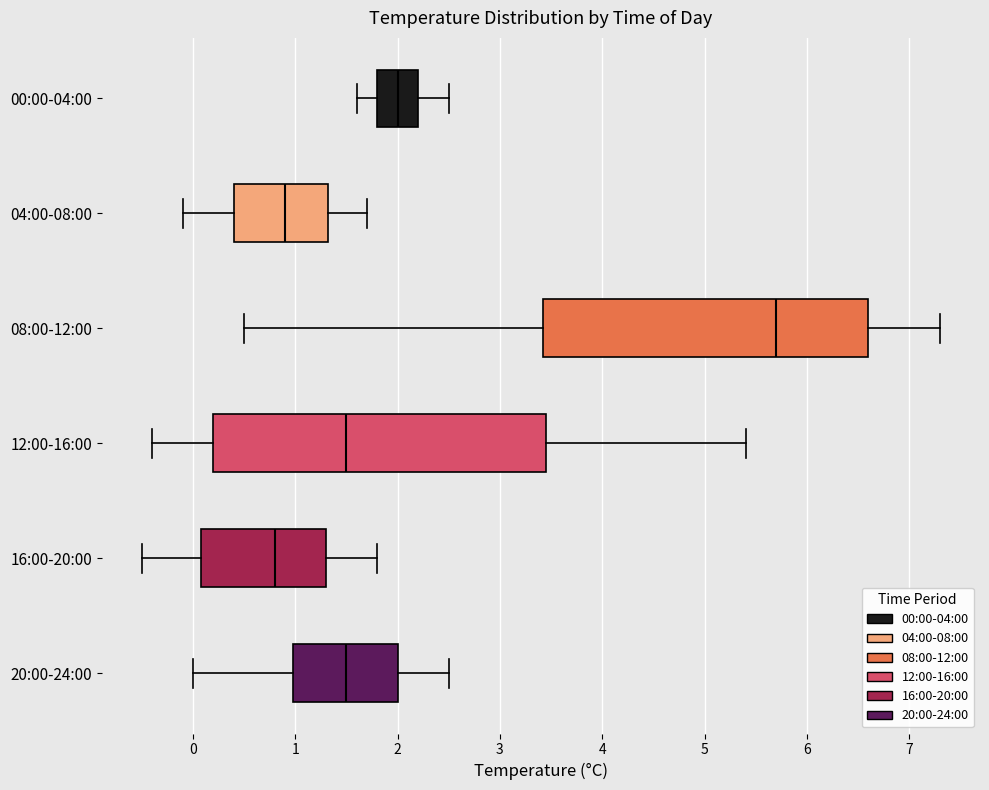

Where does the right whisker of the box for 08:00-12:00 end on the x-axis? The values are not printed on the chart, so give them approximately, as read against the axis.

7.3